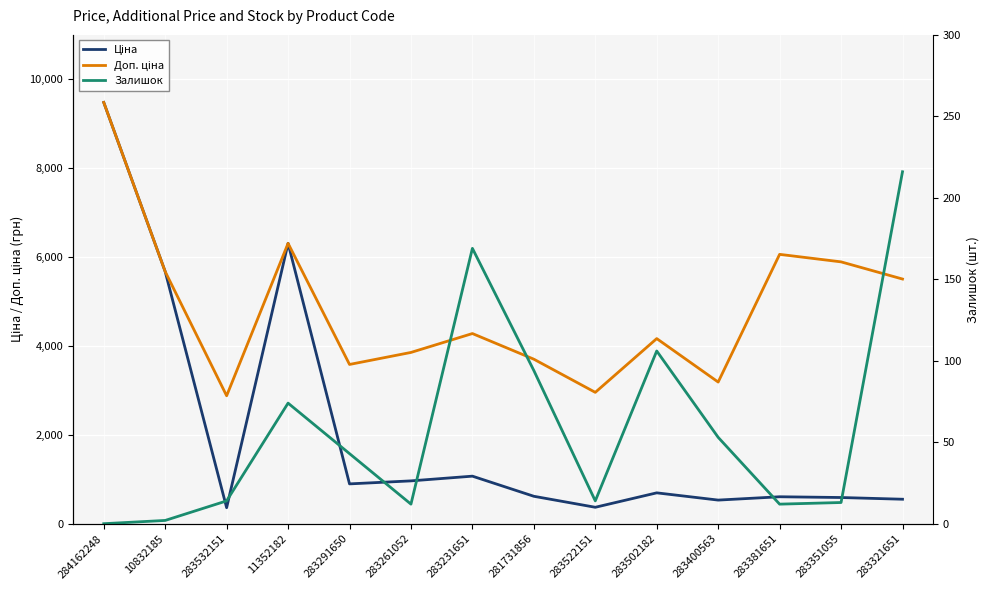

Which series has the largest range (max minus min)?

Ціна